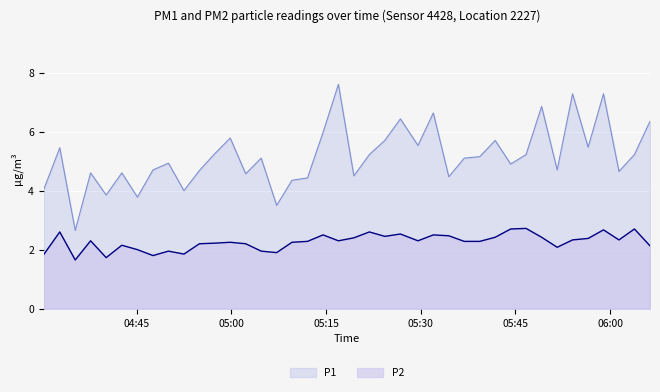

True or false: P1 has more than 0 interior local peaks.

True